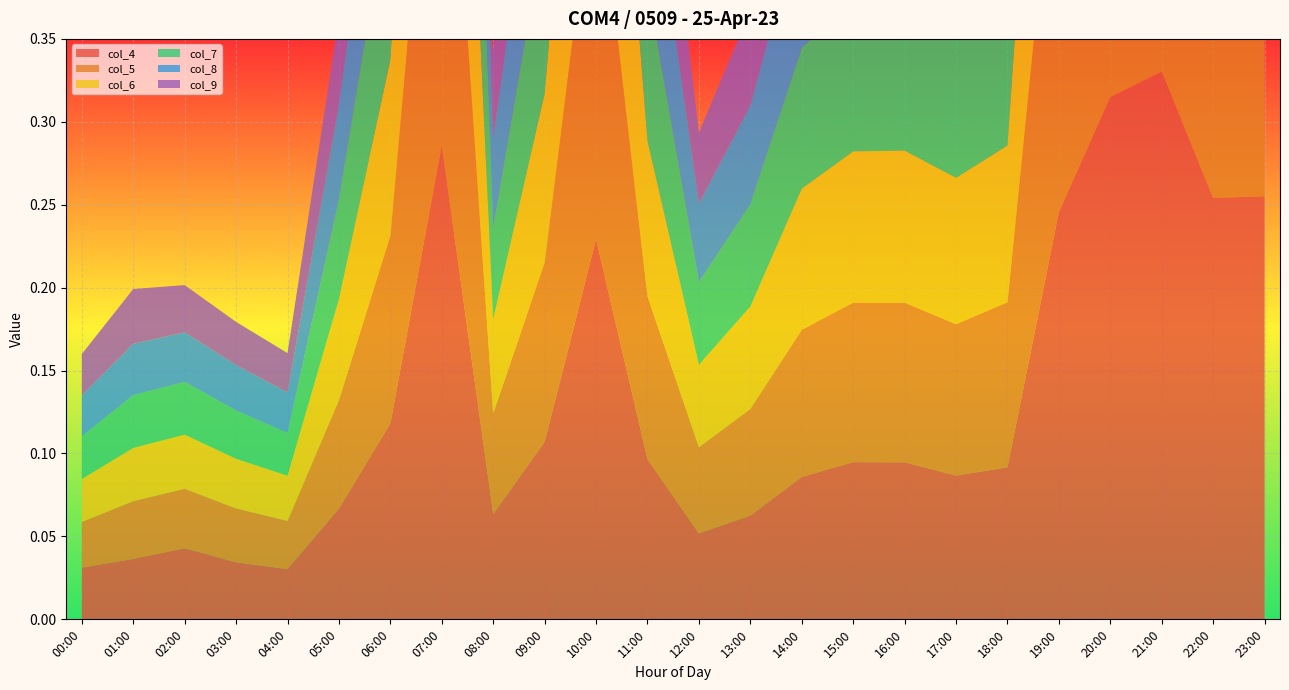

Reading left to right, what are all the values shown in this chart?

col_4: 0.0	0.0	0.0	0.0	0.0	0.1	0.1	0.3	0.1	0.1	0.2	0.1	0.1	0.1	0.1	0.1	0.1	0.1	0.1	0.2	0.3	0.3	0.3	0.3
col_5: 0.0	0.0	0.0	0.0	0.0	0.1	0.1	0.3	0.1	0.1	0.2	0.1	0.1	0.1	0.1	0.1	0.1	0.1	0.1	0.3	0.3	0.3	0.2	0.2
col_6: 0.0	0.0	0.0	0.0	0.0	0.1	0.1	0.3	0.1	0.1	0.2	0.1	0.0	0.1	0.1	0.1	0.1	0.1	0.1	0.2	0.3	0.3	0.2	0.2
col_7: 0.0	0.0	0.0	0.0	0.0	0.1	0.1	0.3	0.1	0.1	0.2	0.1	0.0	0.1	0.1	0.1	0.1	0.1	0.1	0.2	0.3	0.3	0.2	0.2
col_8: 0.0	0.0	0.0	0.0	0.0	0.1	0.1	0.3	0.1	0.1	0.2	0.1	0.0	0.1	0.1	0.1	0.1	0.1	0.1	0.2	0.3	0.2	0.2	0.2
col_9: 0.0	0.0	0.0	0.0	0.0	0.1	0.1	0.3	0.1	0.1	0.2	0.1	0.0	0.1	0.1	0.1	0.1	0.1	0.1	0.2	0.3	0.2	0.2	0.2